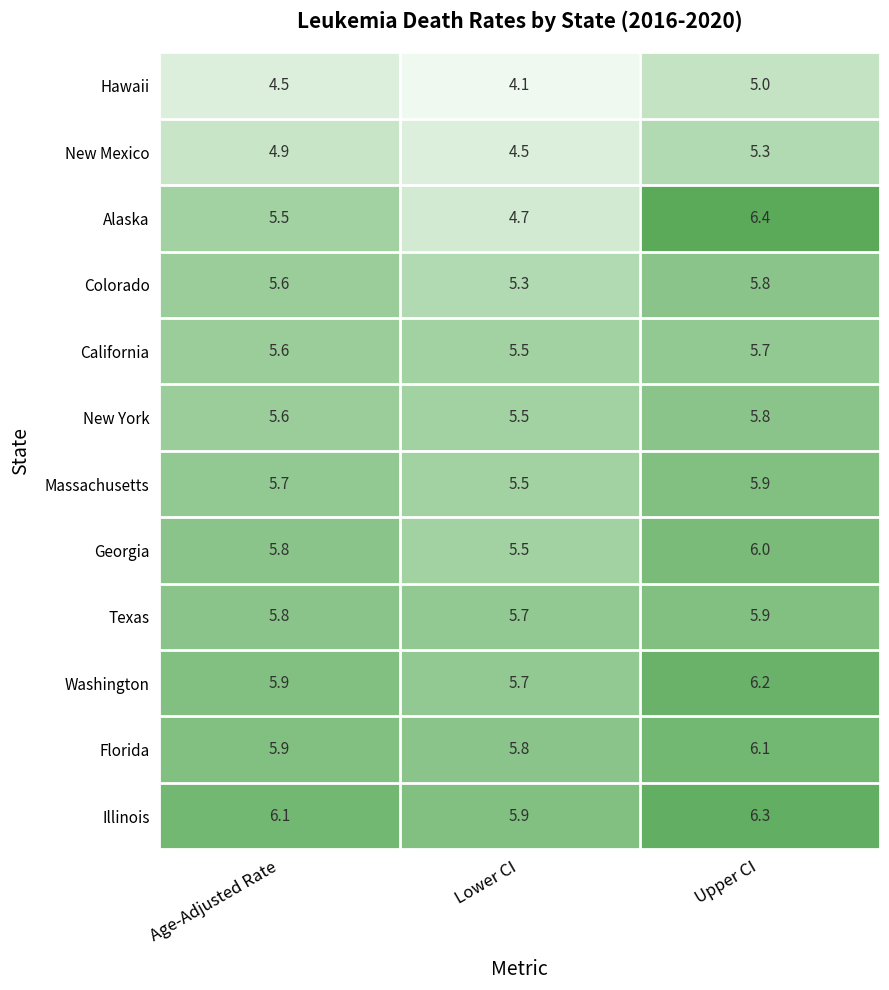

What is the total value across all series at Age-Adjusted Rate?

66.9